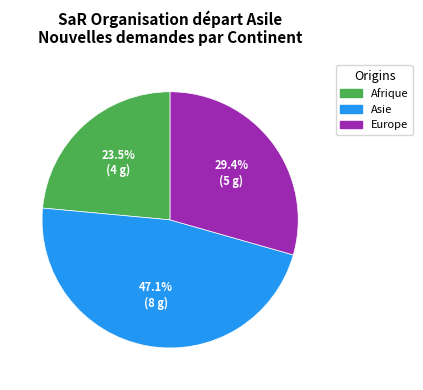

Count the number of slices in the pie.

3